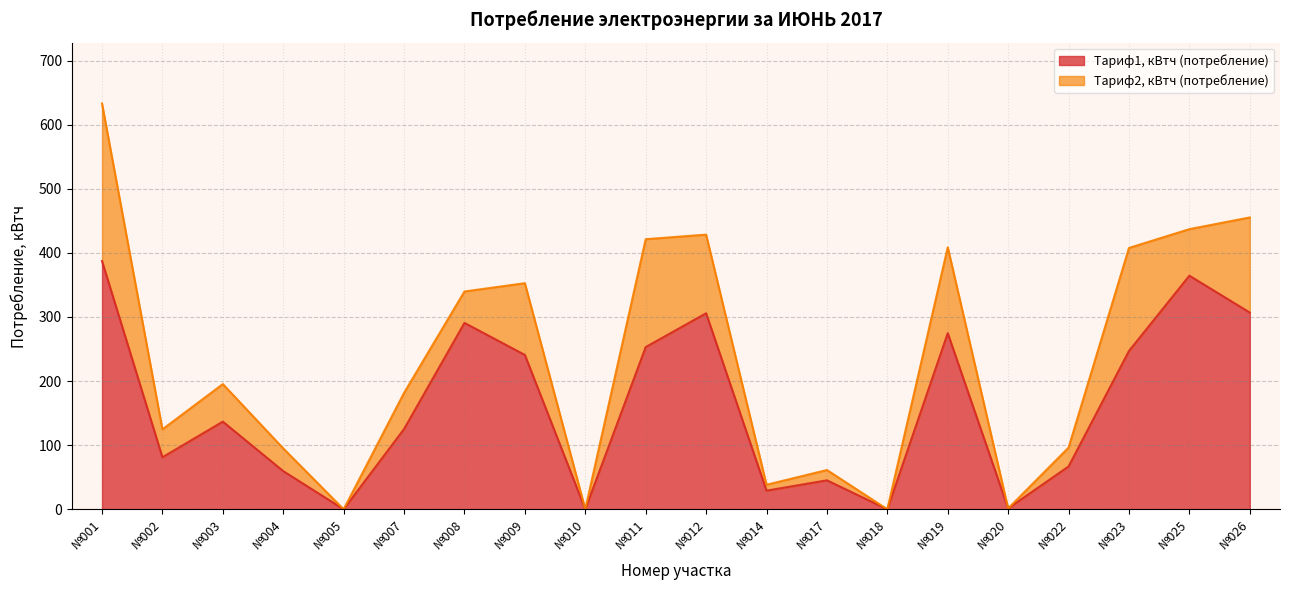

What is the difference between the maximum and minimum values?

387.3